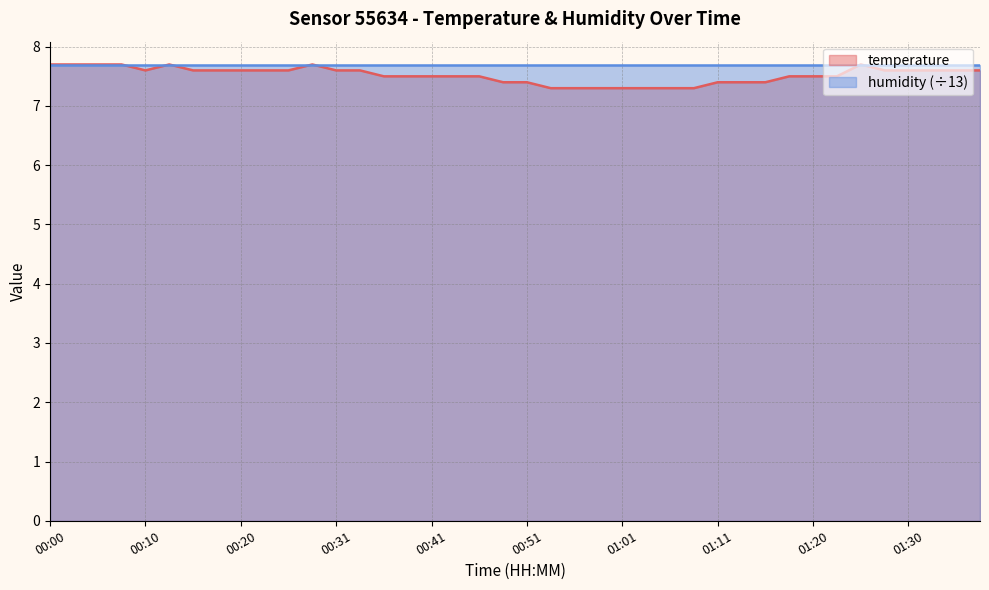

How many values are between 7 and 8?

40